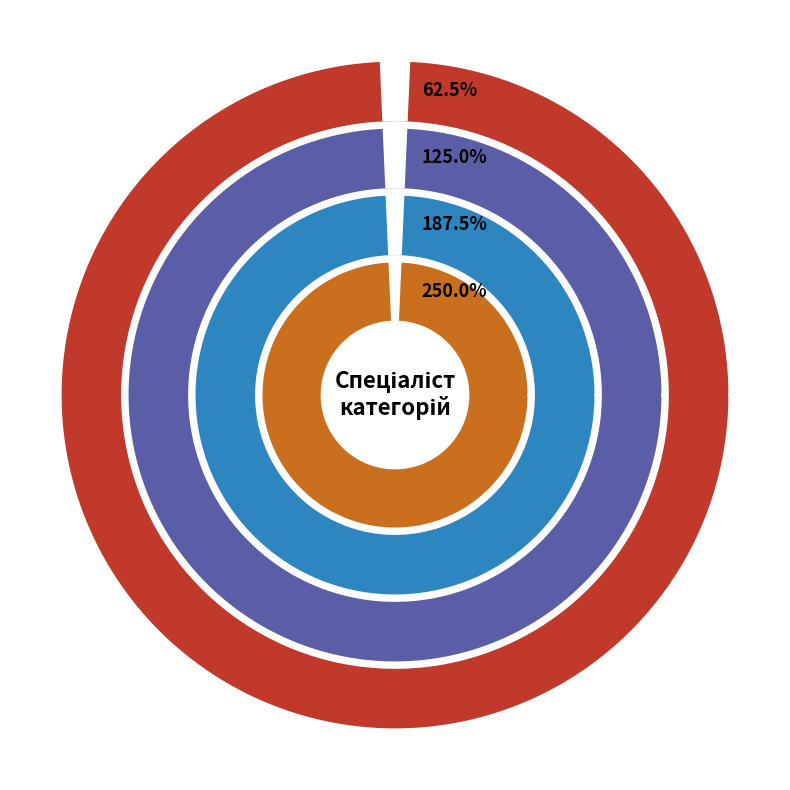

Count the number of slices in the pie.

4